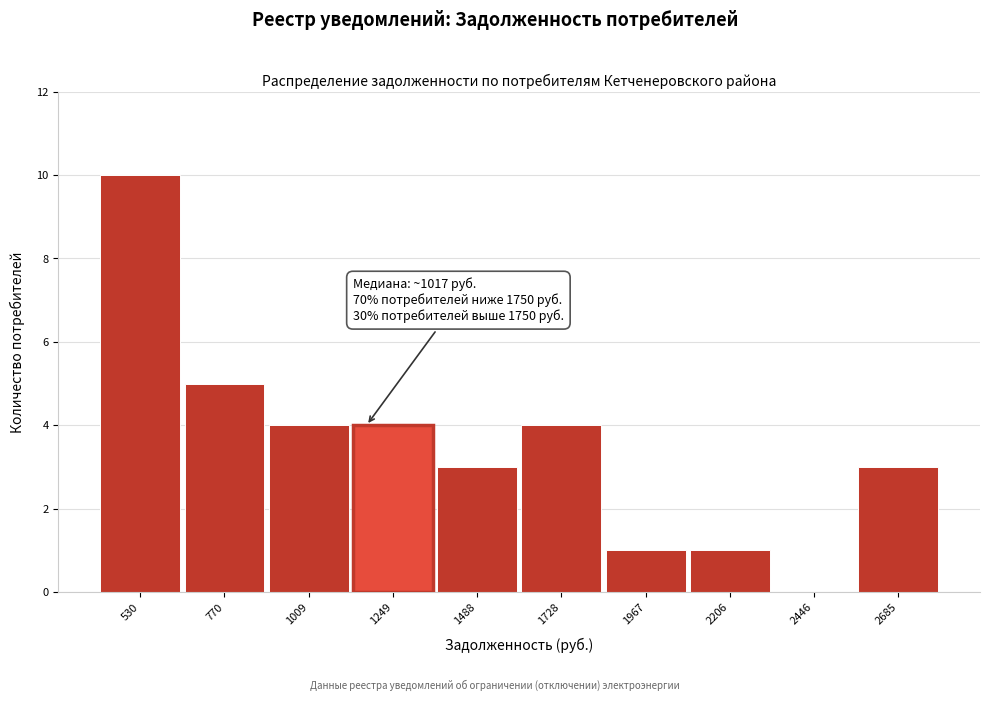

Reading left to right, list all the values displayed in this chart.

530=10	770=5	1009=4	1249=4	1488=3	1728=4	1967=1	2206=1	2446=0	2685=3